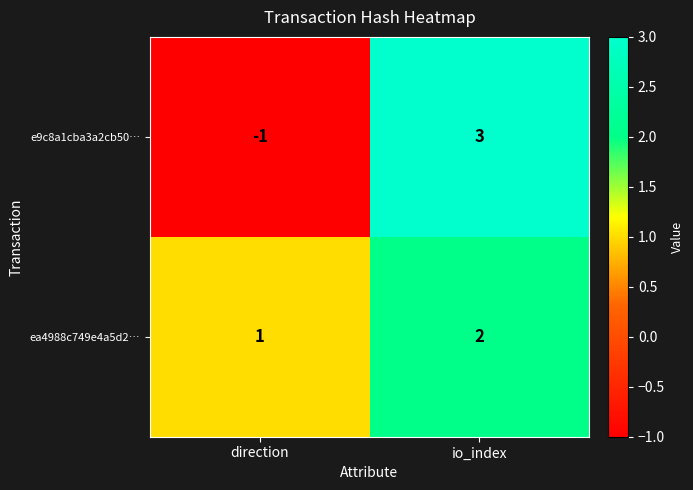

What is the sum of all ea4988c749e4a5d2… values?

3